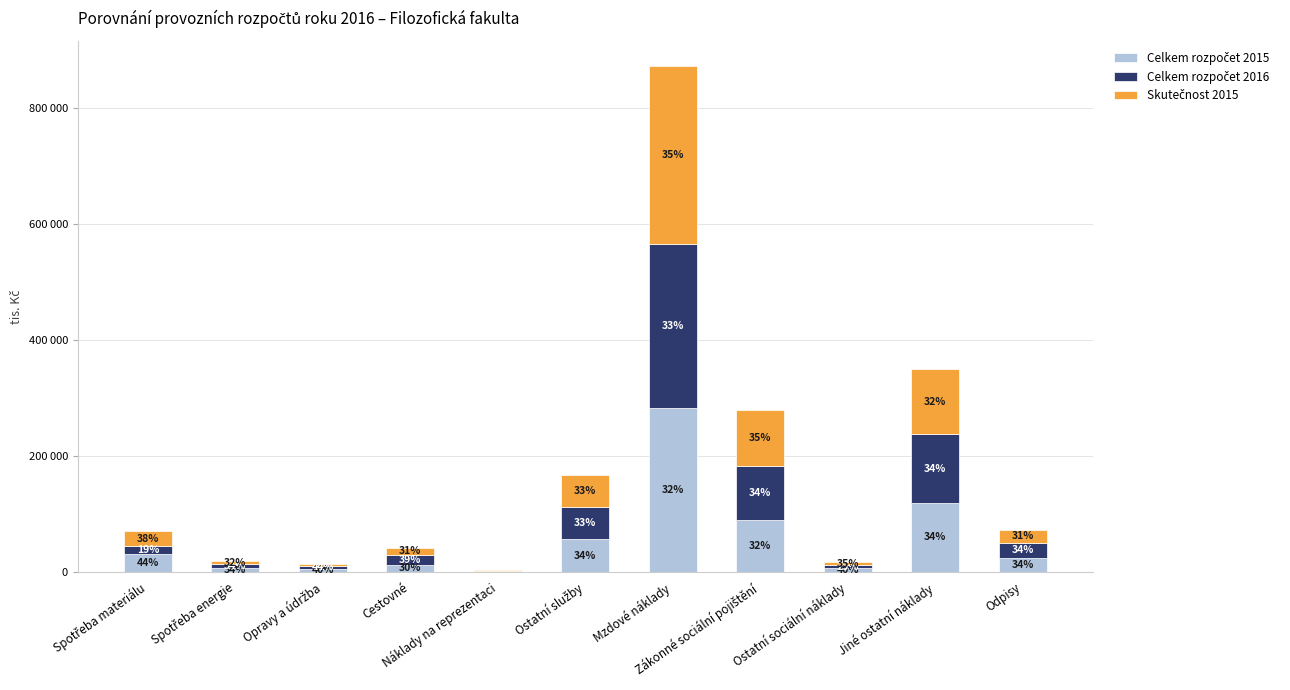

Rank the series by their average value, from highest to lowest.

Skutečnost 2015, Celkem rozpočet 2015, Celkem rozpočet 2016